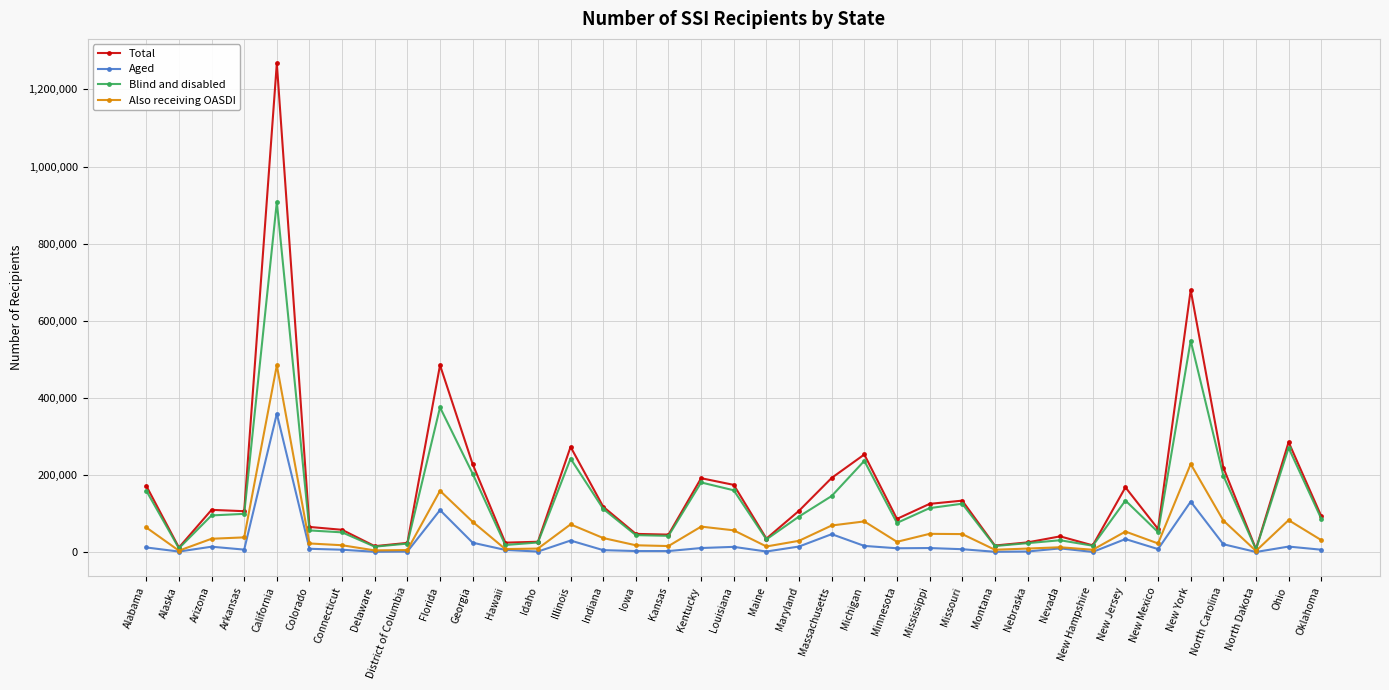

True or false: Also receiving OASDI has a value of 82346 at North Carolina.

True